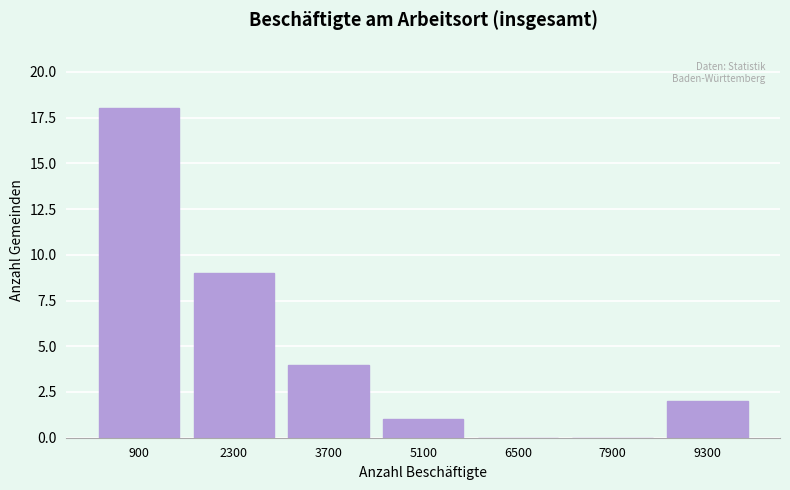

How tall is the bar that spans 4400 to 5800 on the x-axis? Neither the bar edges nor the heights are printed on the chart, so give them approximately, as read against the axes.

1